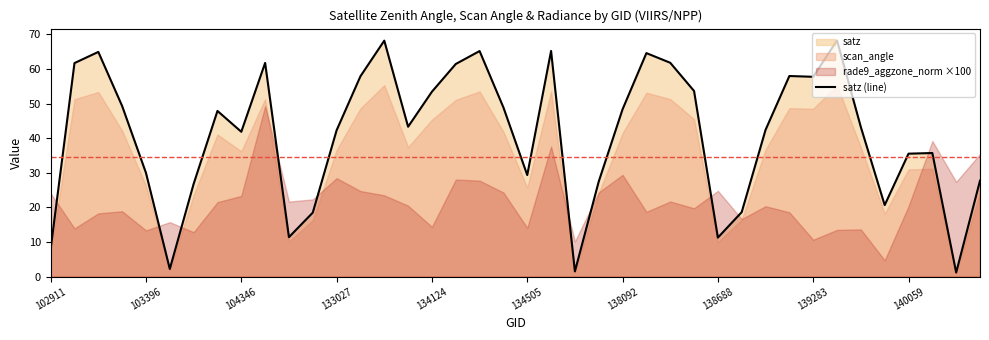

How many lines are shown in the chart?

1